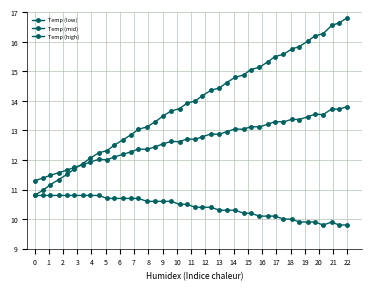

Reading left to right, transcribe all the data shown in this chart.

Temp (low): 10.8	10.8	10.8	10.8	10.8	10.8	10.8	10.8	10.8	10.7	10.7	10.7	10.7	10.7	10.6	10.6	10.6	10.6	10.5	10.5	10.4	10.4	10.4	10.3	10.3	10.3	10.2	10.2	10.1	10.1	10.1	10.0	10.0	9.9	9.9	9.9	9.8	9.9	9.8	9.8
Temp (mid): 10.8	11.0	11.2	11.3	11.5	11.7	11.9	12.1	12.2	12.3	12.5	12.7	12.9	13.0	13.1	13.3	13.5	13.7	13.7	13.9	14.0	14.2	14.4	14.4	14.6	14.8	14.9	15.1	15.1	15.3	15.5	15.6	15.8	15.8	16.0	16.2	16.3	16.6	16.6	16.8
Temp (high): 11.3	11.4	11.5	11.6	11.7	11.8	11.8	11.9	12.0	12.0	12.1	12.2	12.3	12.4	12.4	12.4	12.5	12.6	12.6	12.7	12.7	12.8	12.9	12.9	13.0	13.1	13.0	13.1	13.1	13.2	13.3	13.3	13.4	13.4	13.5	13.6	13.5	13.7	13.7	13.8